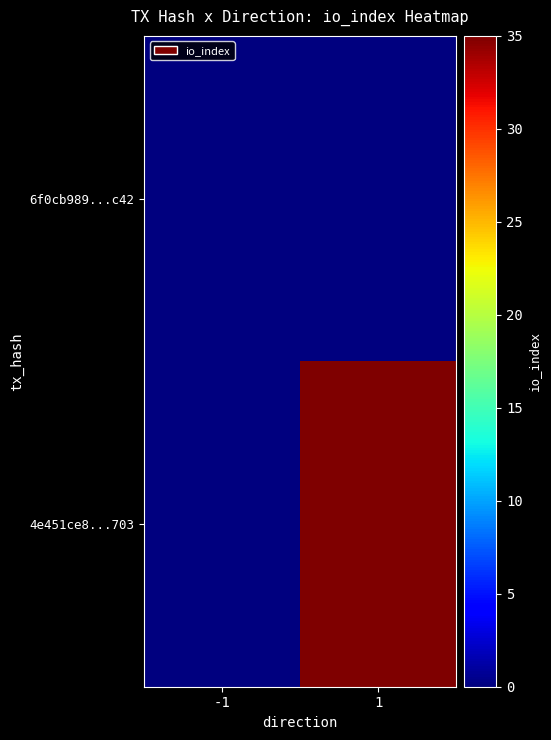

List the series in order of their overall mean, lowest first.

6f0cb989...c42, 4e451ce8...703